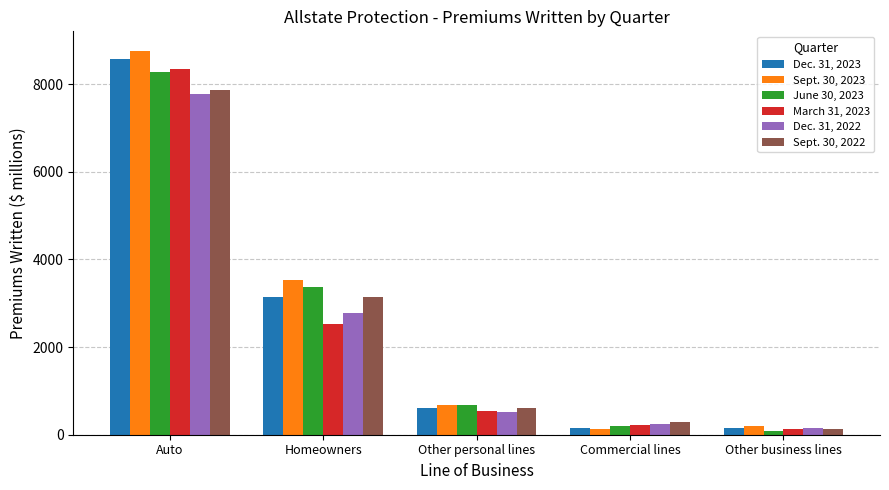

What is the difference between the maximum and minimum values in the June 30, 2023 series?

8174